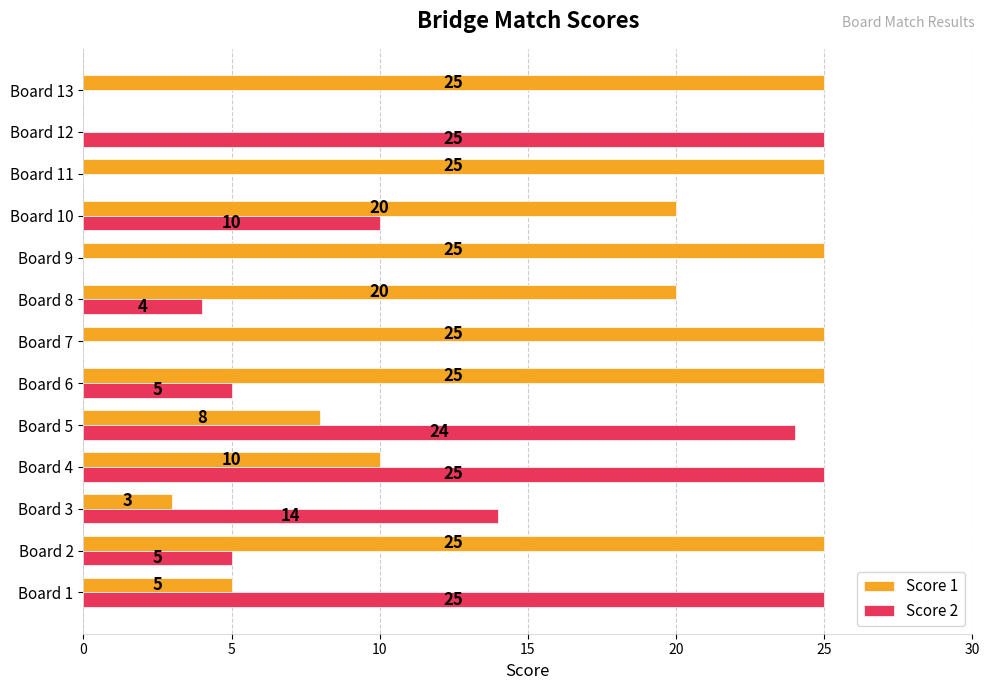

What is the total value across all series at Board 5?

32